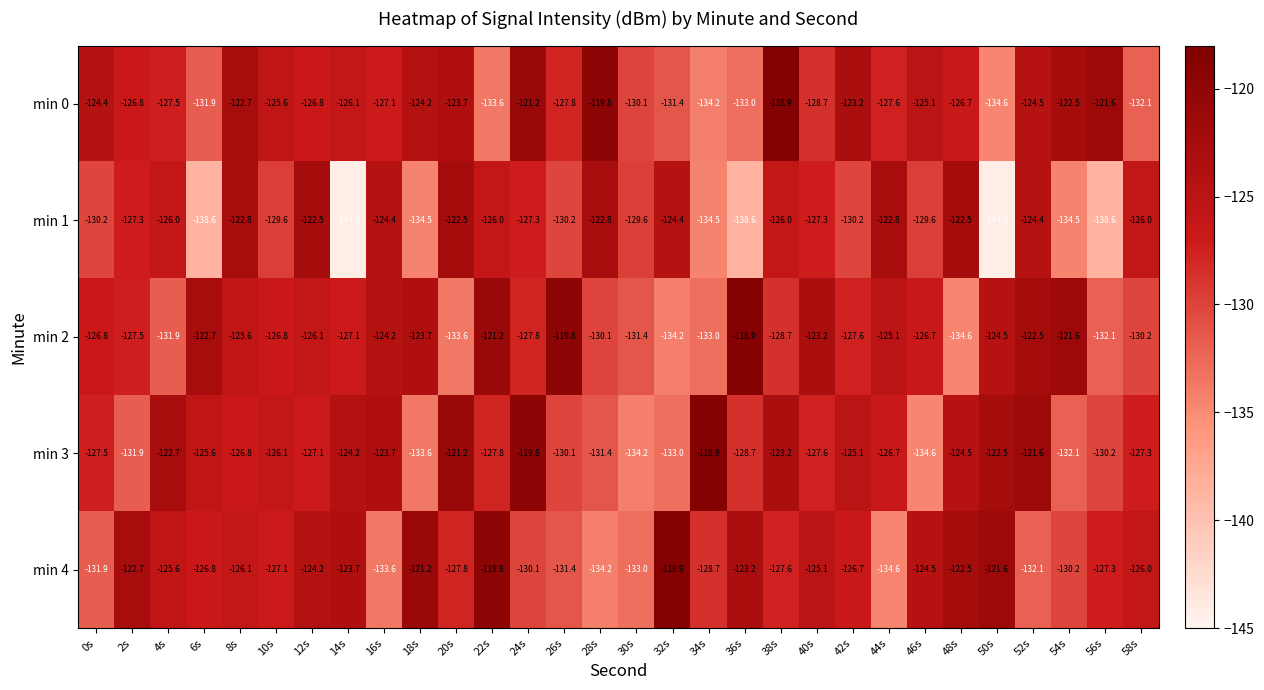

What is the spread (max minus min) of values at 34s?

15.6